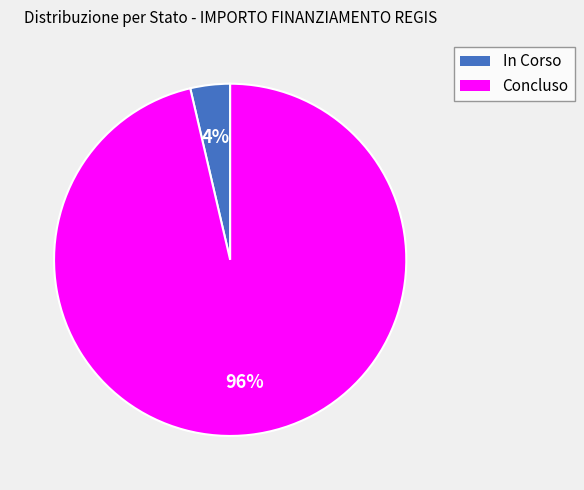

To the nearest percent, what portion does Concluso represent?

96%